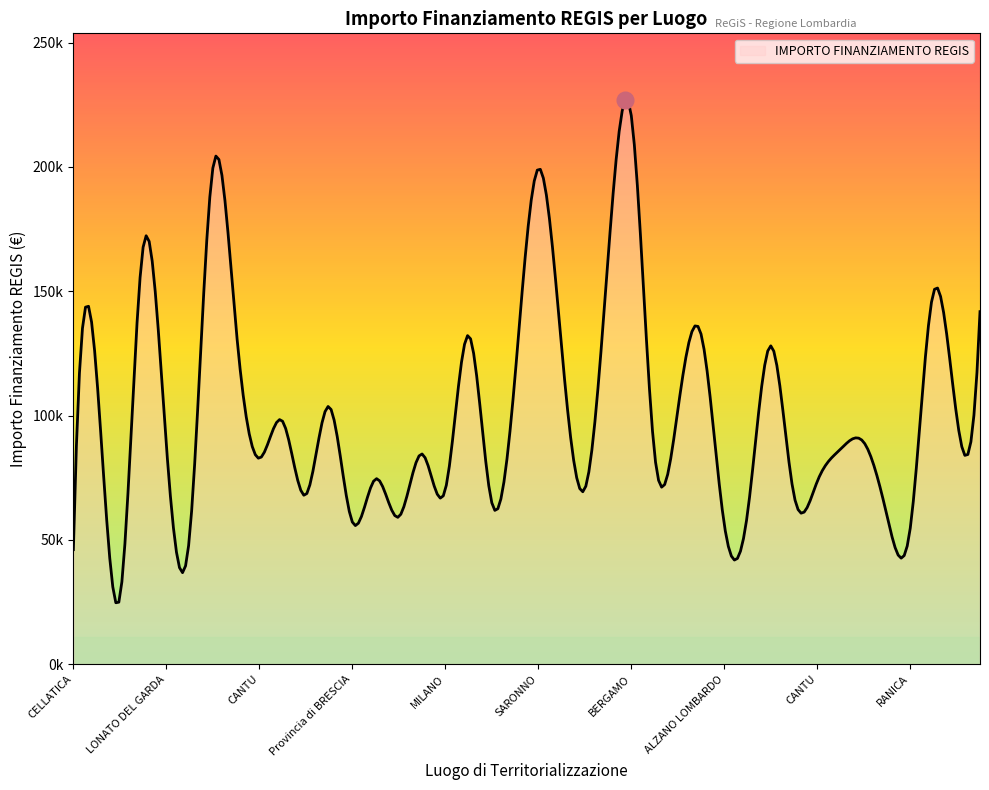

Does the chart display data point markers on the line(s)?

No